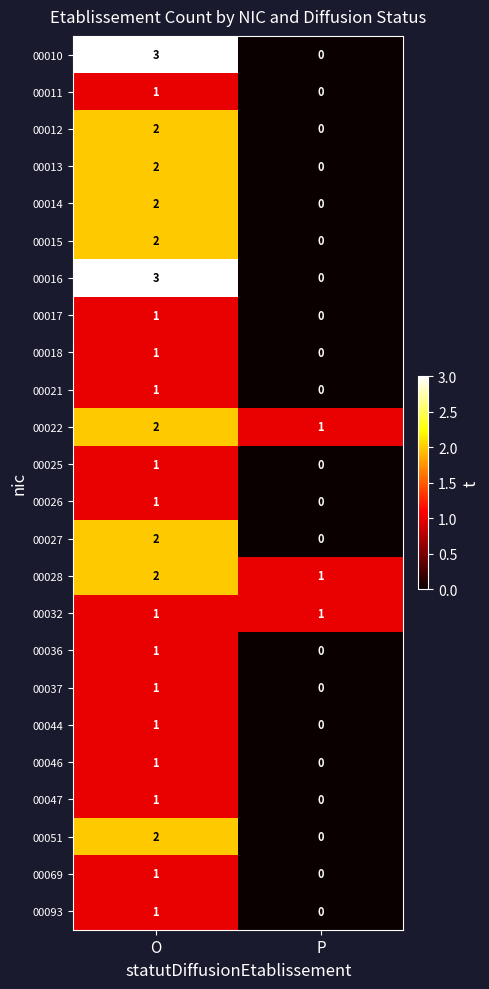

At which category is the sum across all series the highest?

O